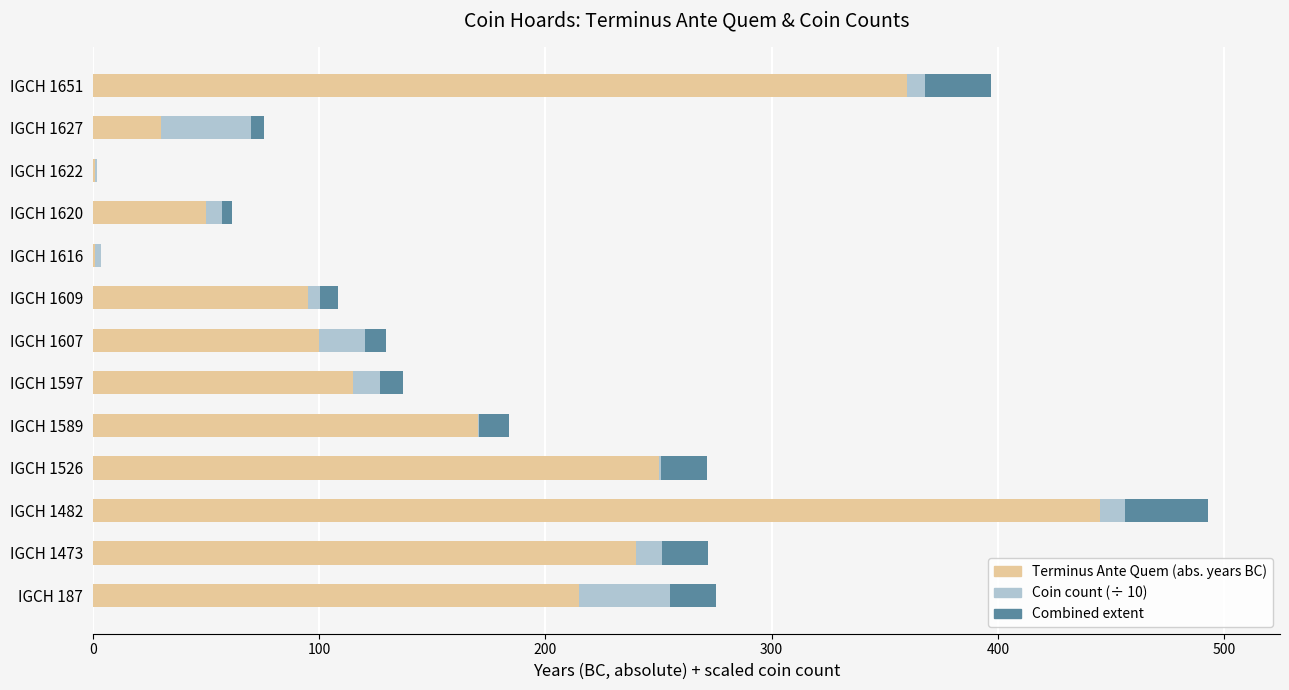

At which category is the sum across all series the highest?

IGCH 1482